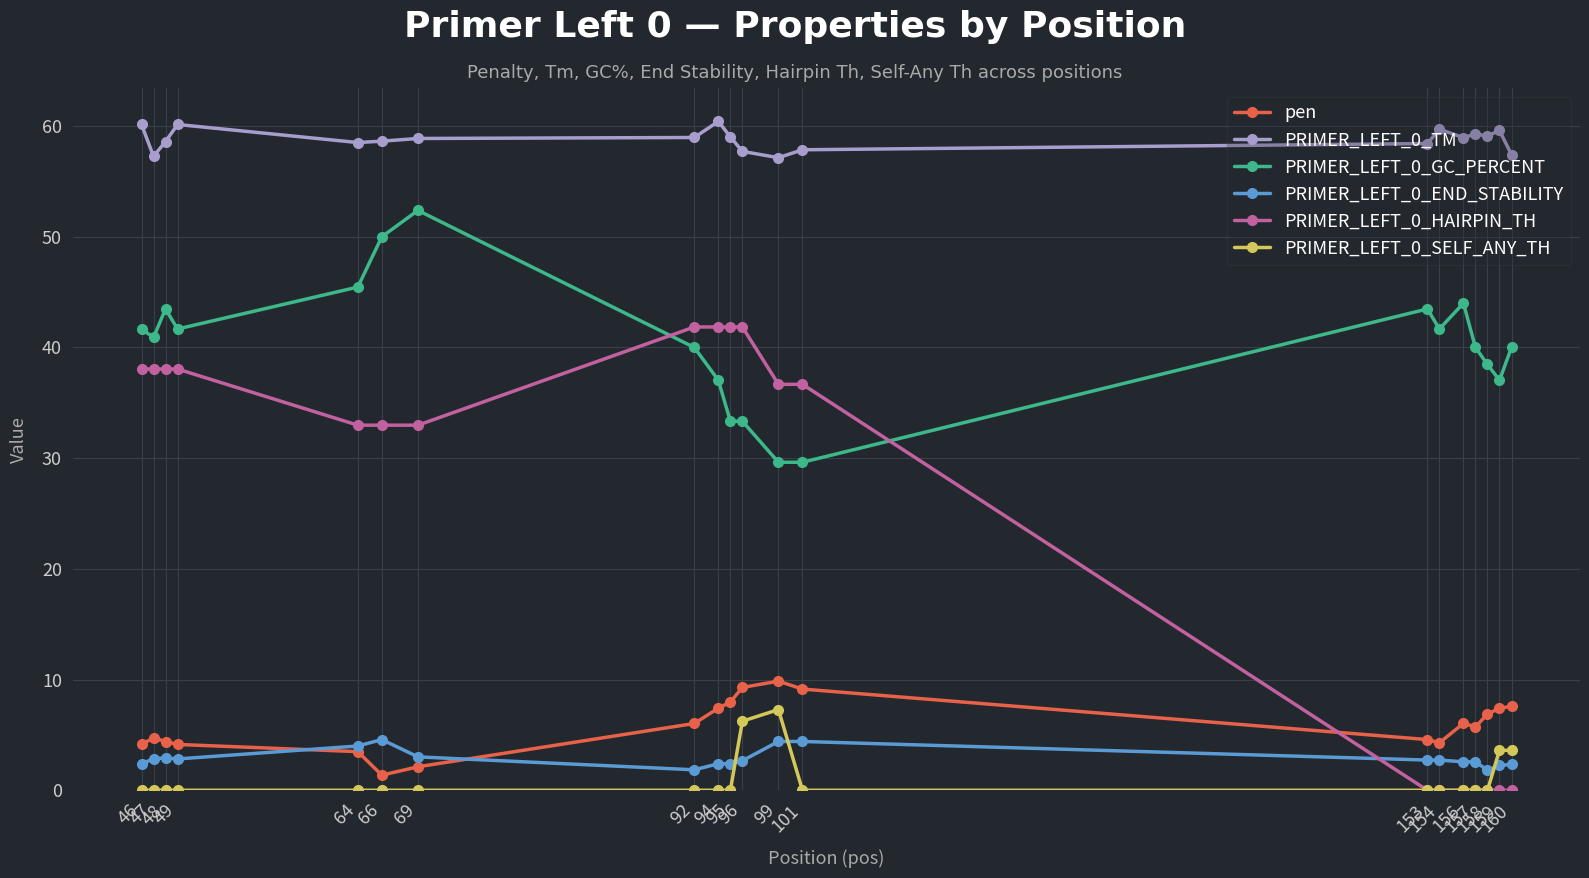

What is the greatest value displayed?

60.4